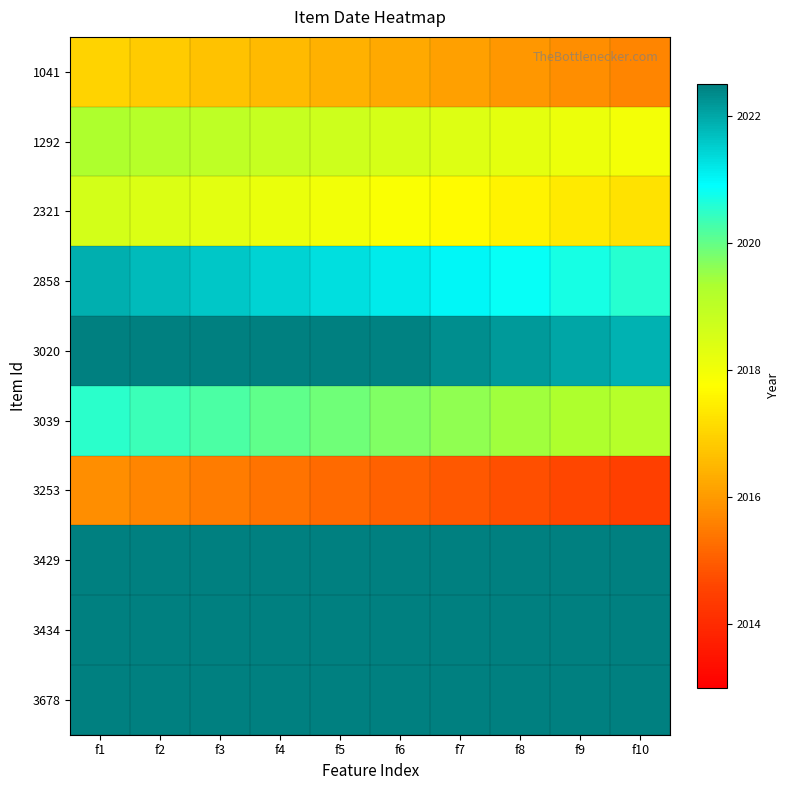

Reading right to left, what are all the values shown in this chart?

1041: f10=2015.7	f9=2015.8	f8=2016.0	f7=2016.1	f6=2016.2	f5=2016.4	f4=2016.5	f3=2016.7	f2=2016.8	f1=2017.0
1292: f10=2018.0	f9=2018.1	f8=2018.2	f7=2018.4	f6=2018.5	f5=2018.7	f4=2018.8	f3=2019.0	f2=2019.1	f1=2019.3
2321: f10=2017.2	f9=2017.4	f8=2017.5	f7=2017.7	f6=2017.8	f5=2018.0	f4=2018.1	f3=2018.3	f2=2018.4	f1=2018.6
2858: f10=2020.6	f9=2020.7	f8=2020.9	f7=2021.0	f6=2021.2	f5=2021.3	f4=2021.5	f3=2021.6	f2=2021.8	f1=2021.9
3020: f10=2021.9	f9=2022.0	f8=2022.2	f7=2022.3	f6=2022.5	f5=2022.6	f4=2022.8	f3=2022.9	f2=2023.0	f1=2023.2
3039: f10=2019.2	f9=2019.3	f8=2019.5	f7=2019.6	f6=2019.8	f5=2019.9	f4=2020.0	f3=2020.2	f2=2020.3	f1=2020.5
3253: f10=2014.5	f9=2014.6	f8=2014.8	f7=2014.9	f6=2015.0	f5=2015.2	f4=2015.3	f3=2015.5	f2=2015.6	f1=2015.8
3429: f10=2022.8	f9=2022.9	f8=2023.0	f7=2023.2	f6=2023.3	f5=2023.5	f4=2023.6	f3=2023.8	f2=2023.9	f1=2024.1
3434: f10=2023.1	f9=2023.2	f8=2023.4	f7=2023.5	f6=2023.7	f5=2023.8	f4=2024.0	f3=2024.1	f2=2024.2	f1=2024.4
3678: f10=2023.4	f9=2023.5	f8=2023.7	f7=2023.8	f6=2024.0	f5=2024.1	f4=2024.2	f3=2024.4	f2=2024.5	f1=2024.7